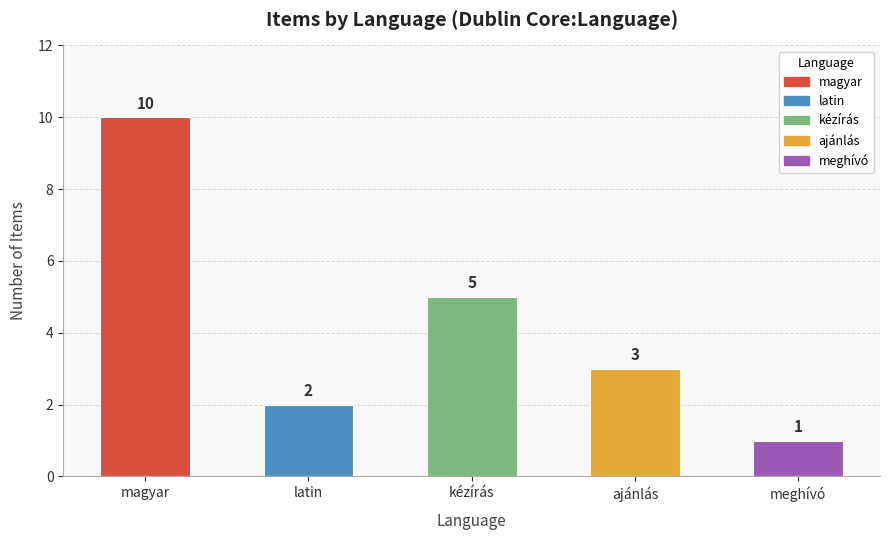

What is the difference between the maximum and minimum values?

9